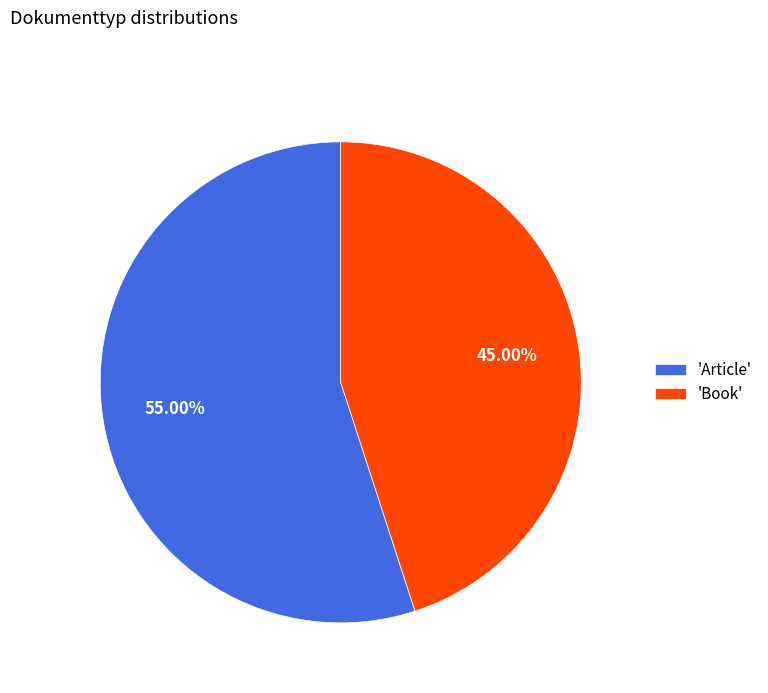

How many slices are in this pie chart?

2